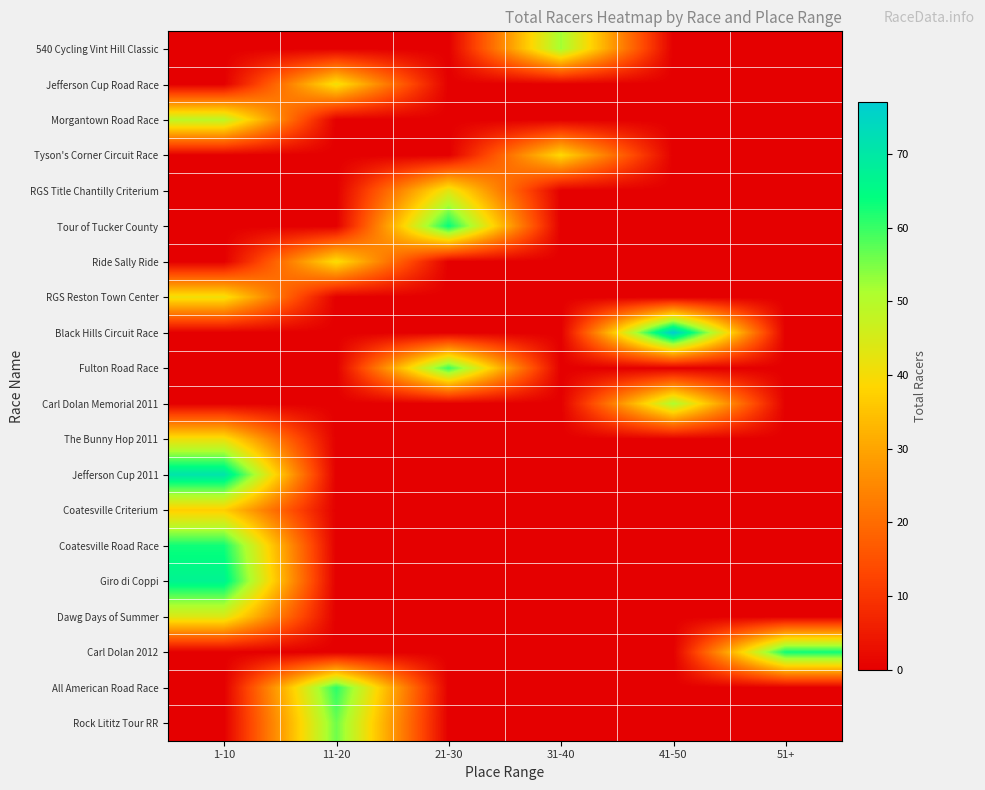

Between 21-30 and 31-40, which series saw the biggest shift?

Tour of Tucker County